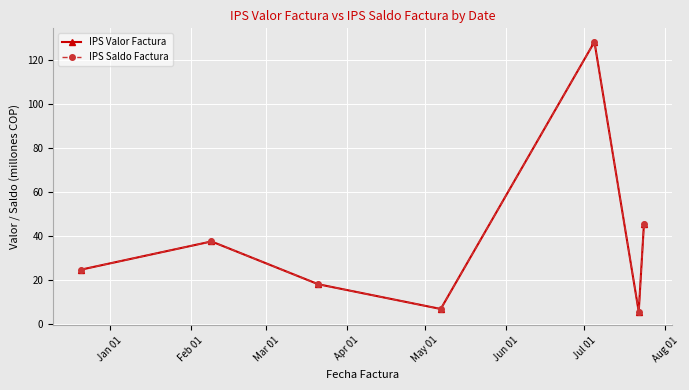

What is the value of the IPS Valor Factura point at the 7th from the left?

45.4